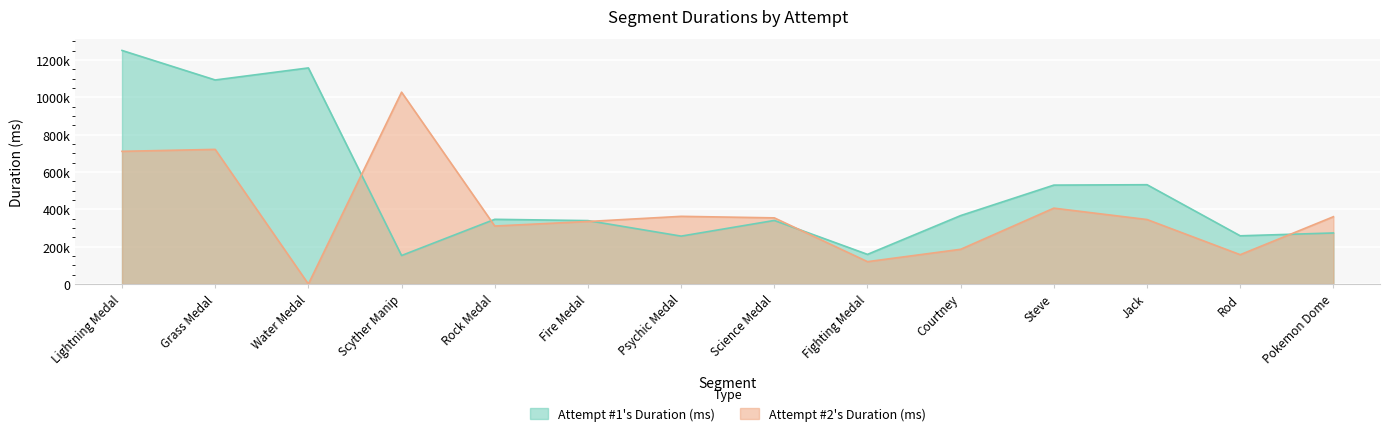

How many interior local valleys does the Attempt #2's Duration (ms) series have?

4